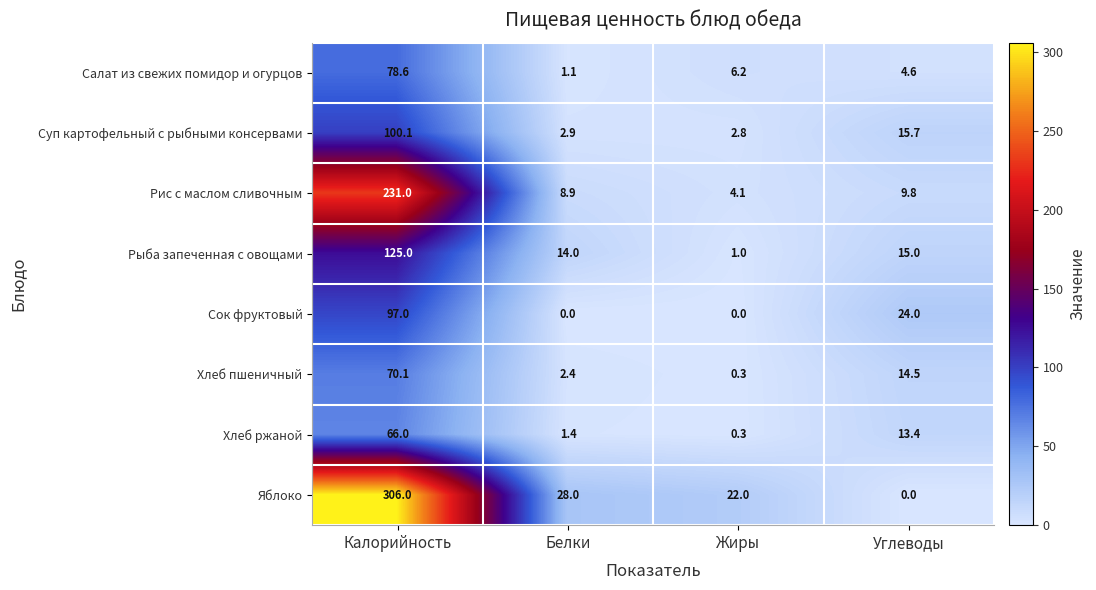

Count the number of categories in the chart.

4